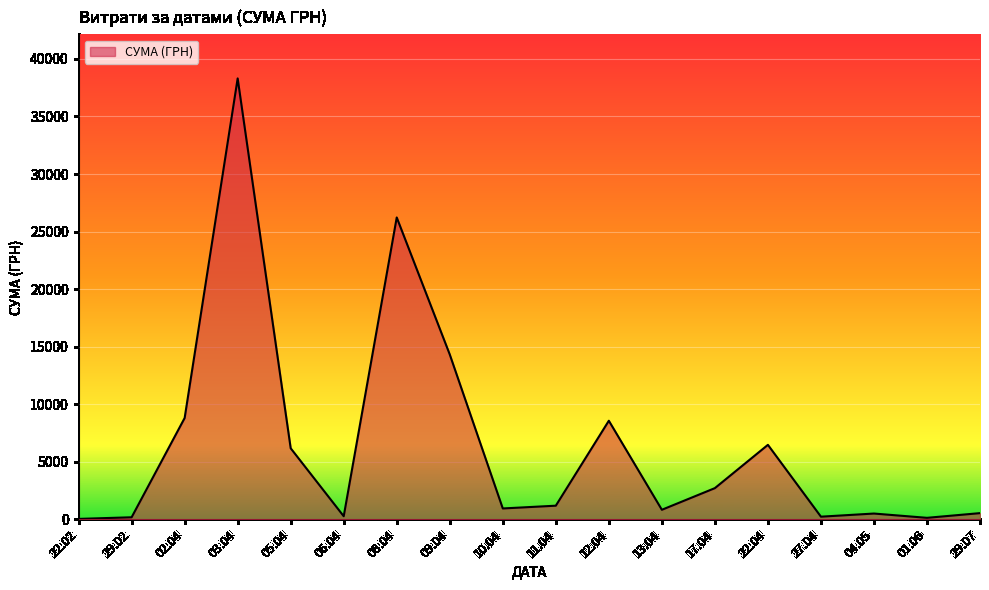

Does the chart display data point markers on the line(s)?

No